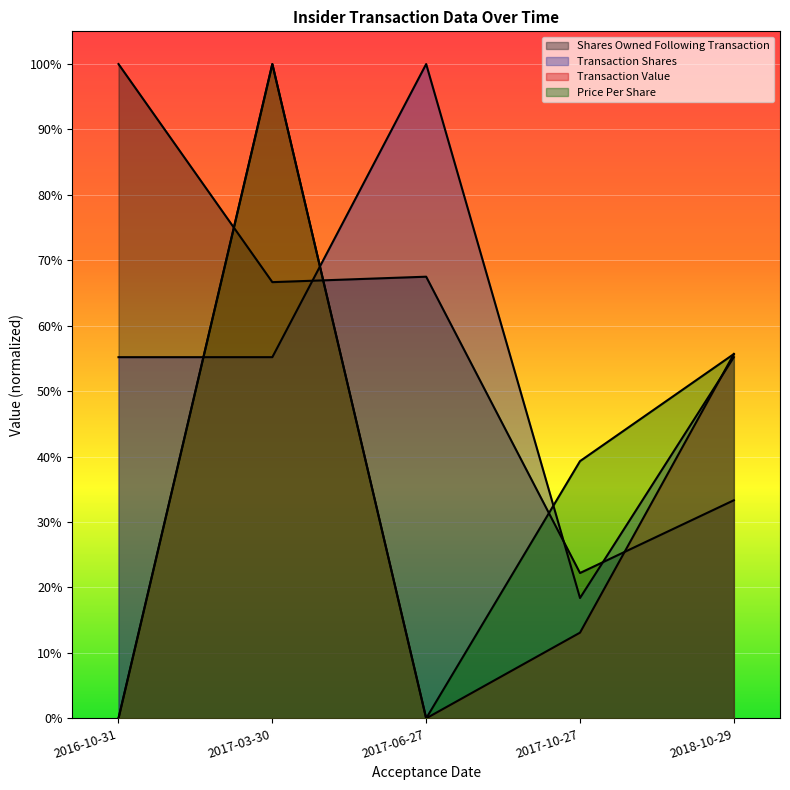

Which has a higher value, 2017-03-30 or 2017-06-27?

2017-06-27